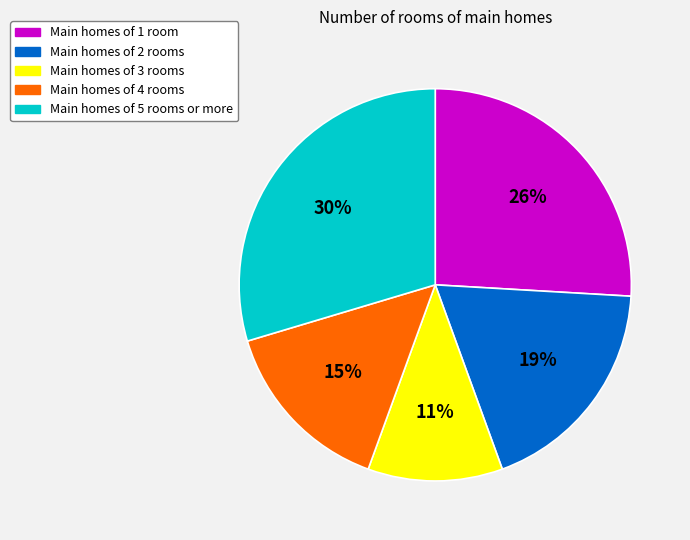

To the nearest percent, what is the difference between the largest and smallest slice percentages?

19%